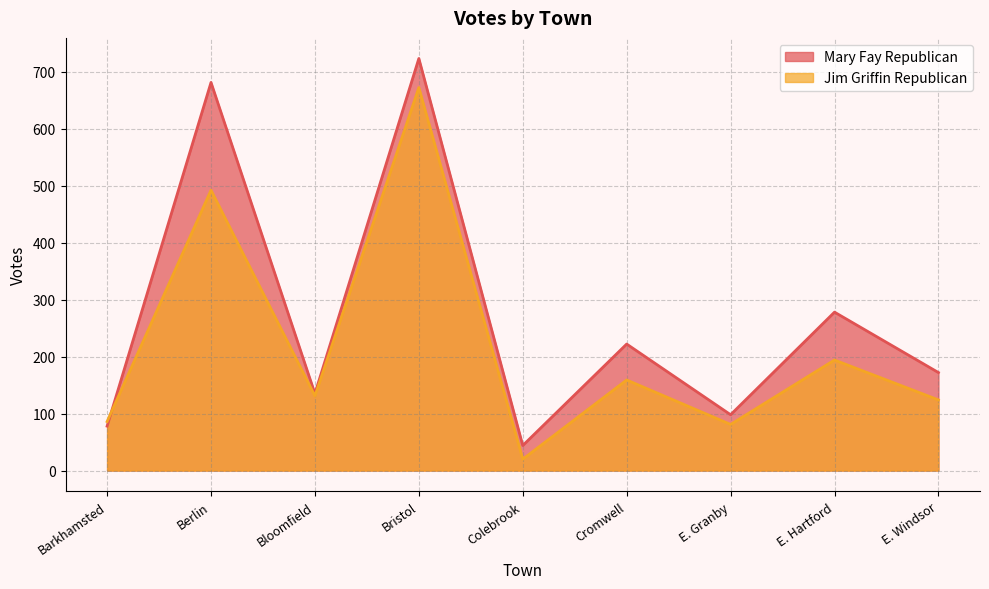

Where is the first local maximum for Jim Griffin Republican?

Berlin